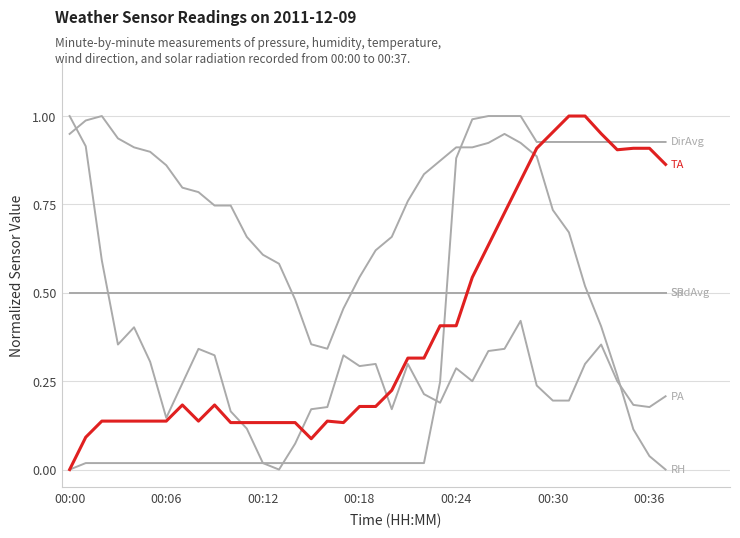

Is this an area chart (filled region under the line)?

No